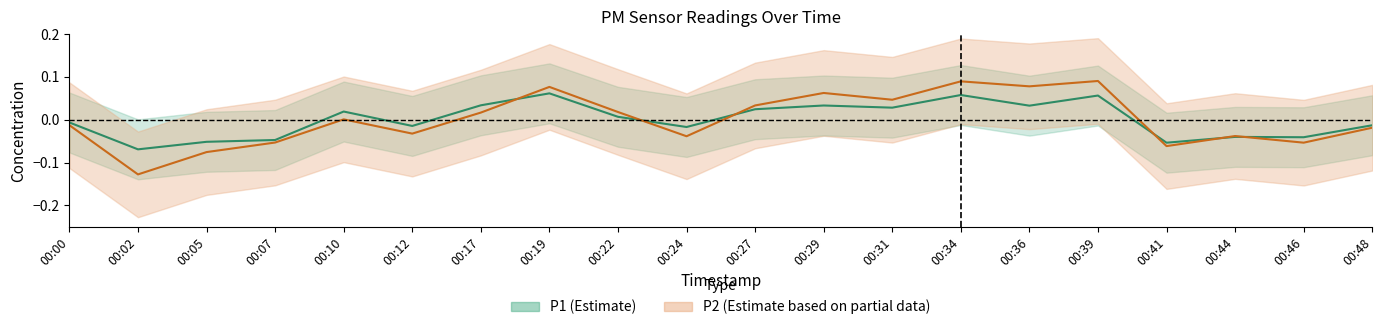

True or false: P1 and P2 intersect in this chart.

True